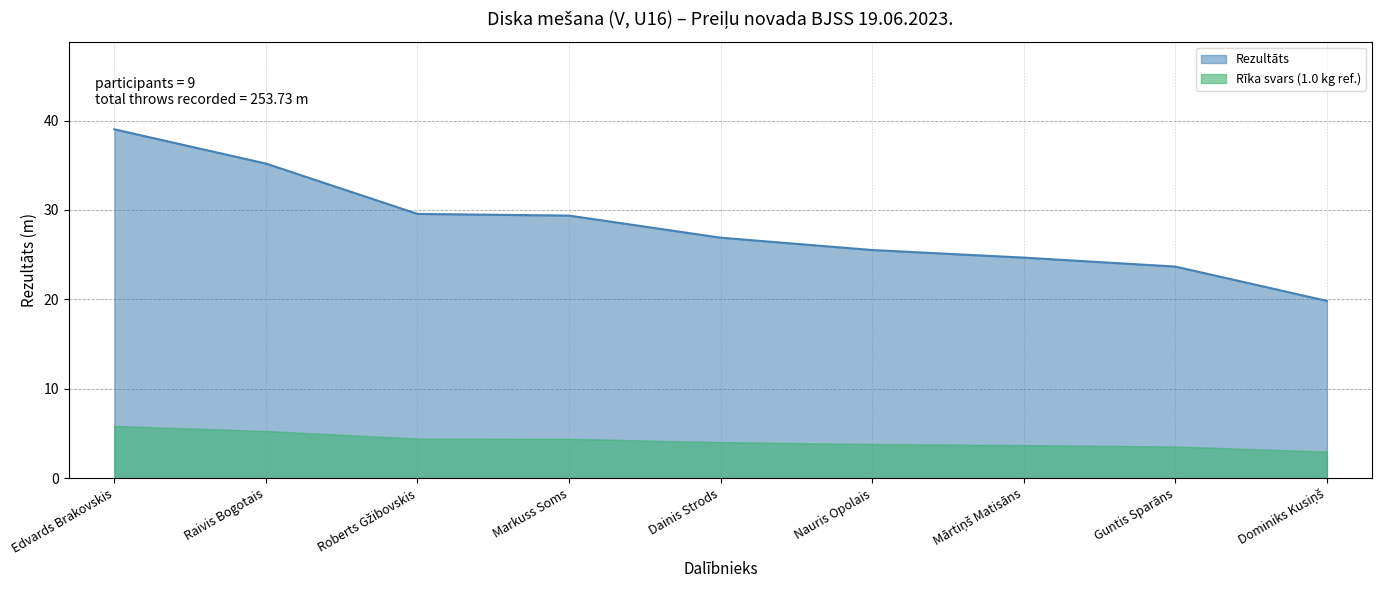

List the labels in order of value, smallest first.

Dominiks Kusiņš, Guntis Sparāns, Mārtiņš Matisāns, Nauris Opolais, Dainis Strods, Markuss Soms, Roberts Gžibovskis, Raivis Bogotais, Edvards Brakovskis